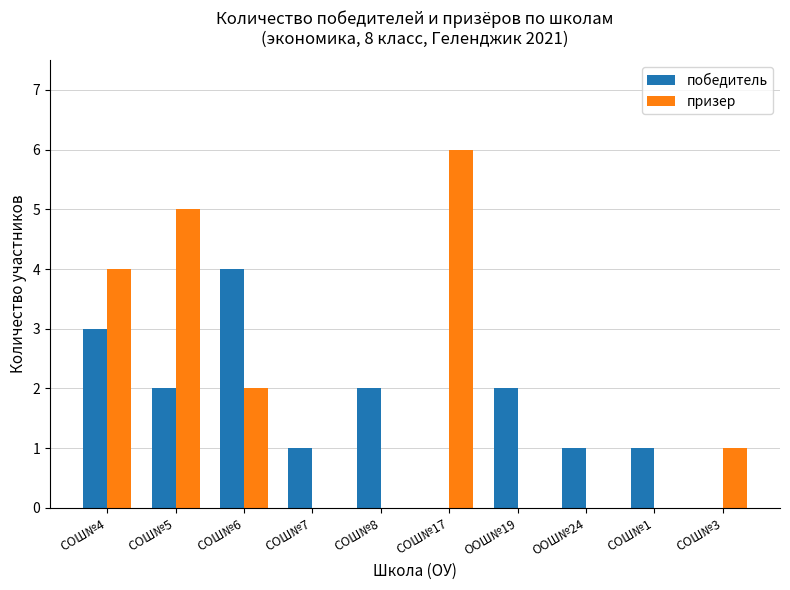

Which series changed the most between СОШ№6 and СОШ№7?

победитель